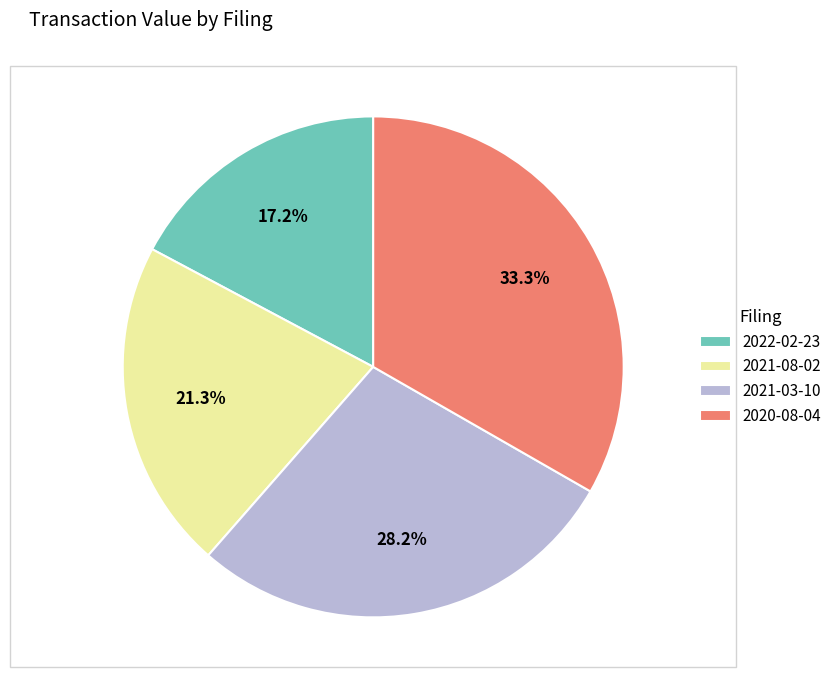

Between 2021-08-02 and 2020-08-04, which is larger?

2020-08-04